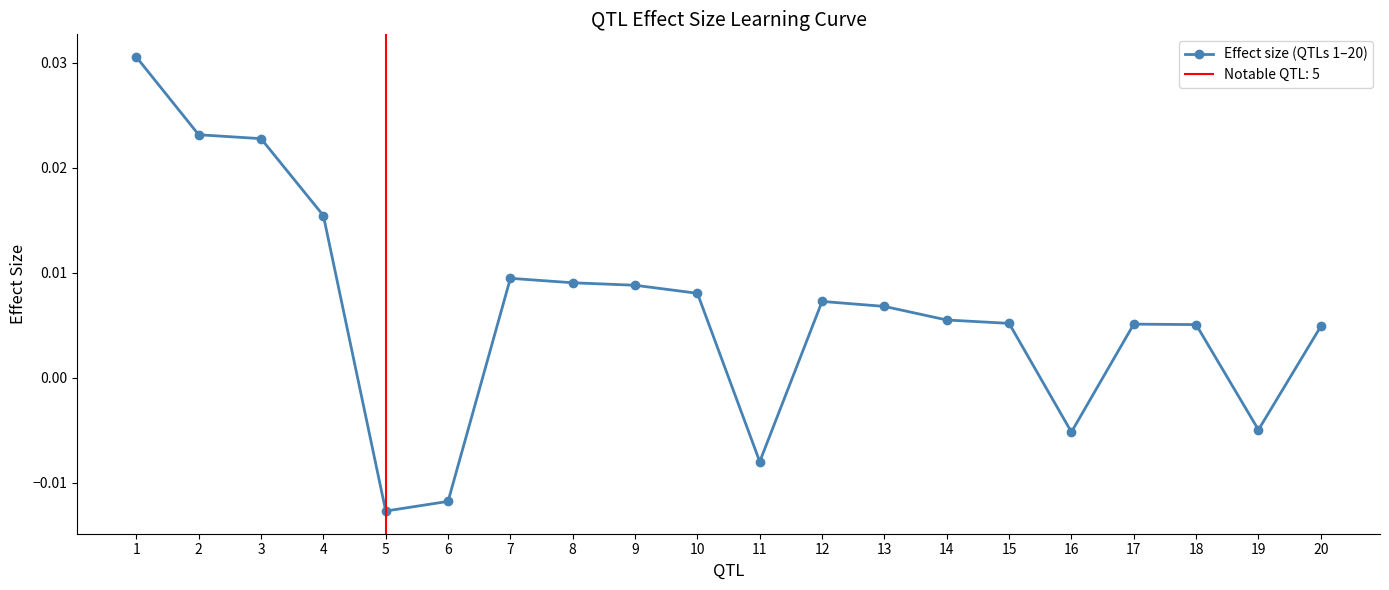

How many data points are less than 0?

5